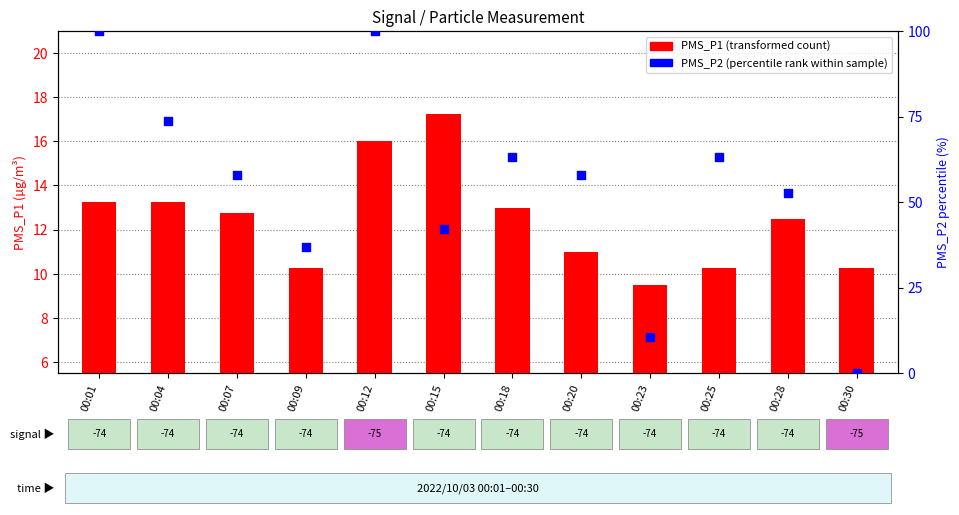

Which series has the widest spread of Y values?

PMS_P2 (percentile rank)